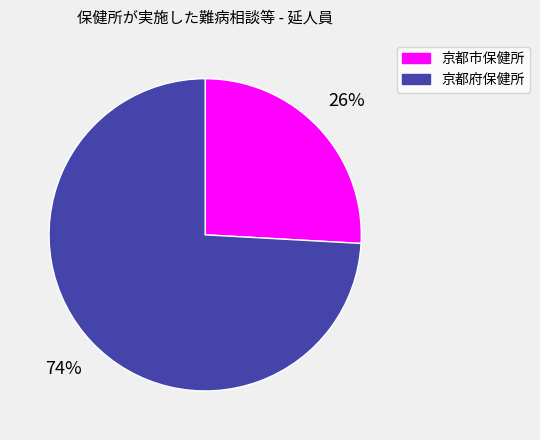

To the nearest percent, what percentage of the pie is 京都府保健所?

74%